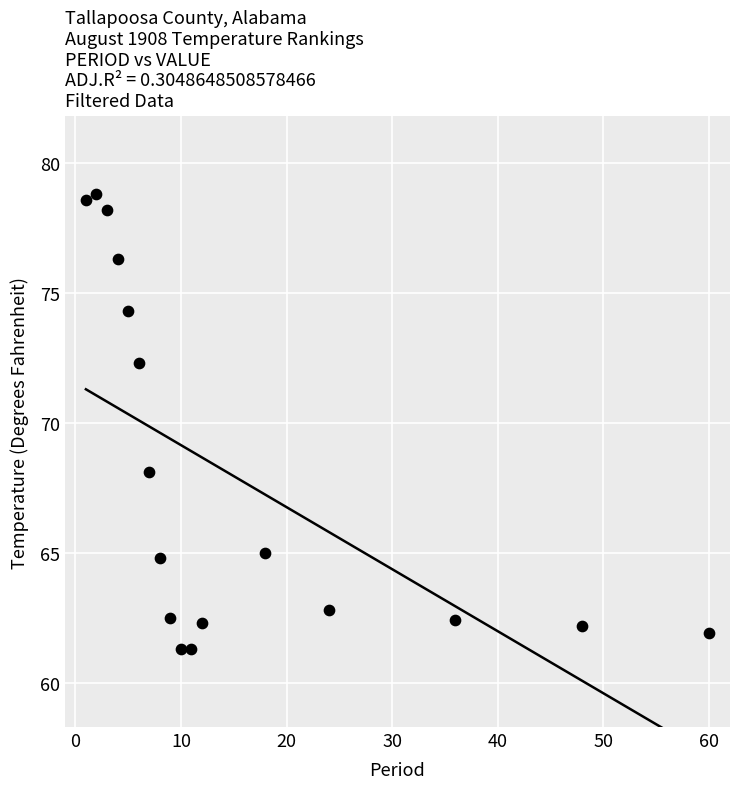

What Y value in the scatter plot is closest to 70?

68.1